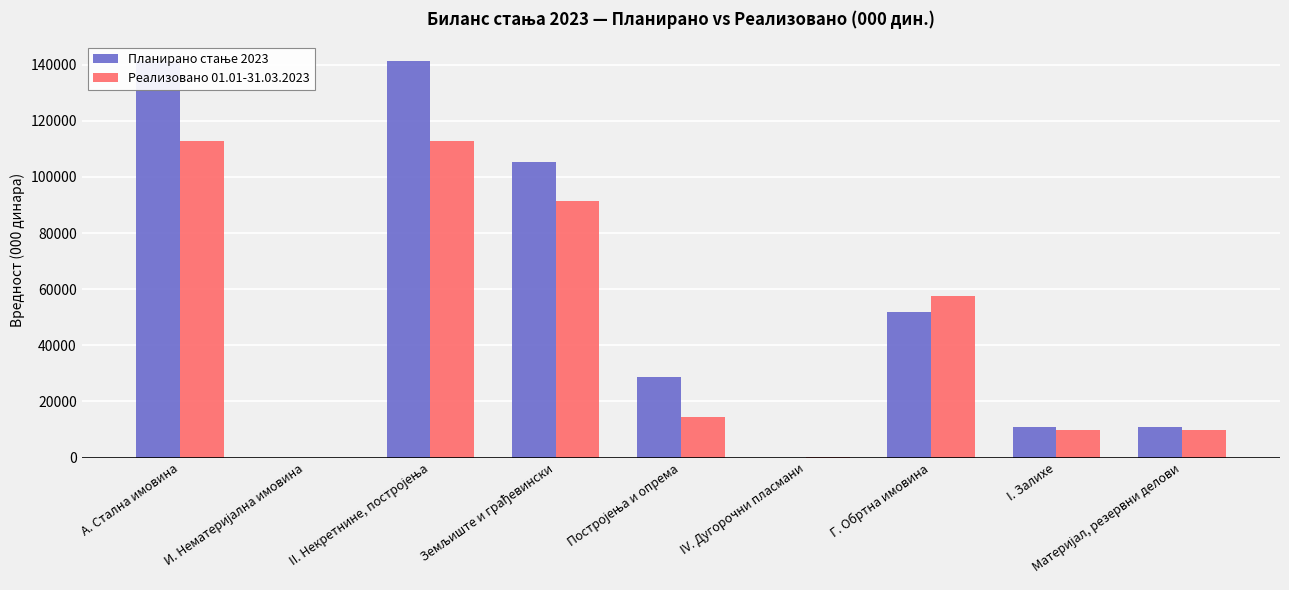

True or false: Планирано стање 2023 has a value of 0 at IV. Дугорочни пласмани.

True